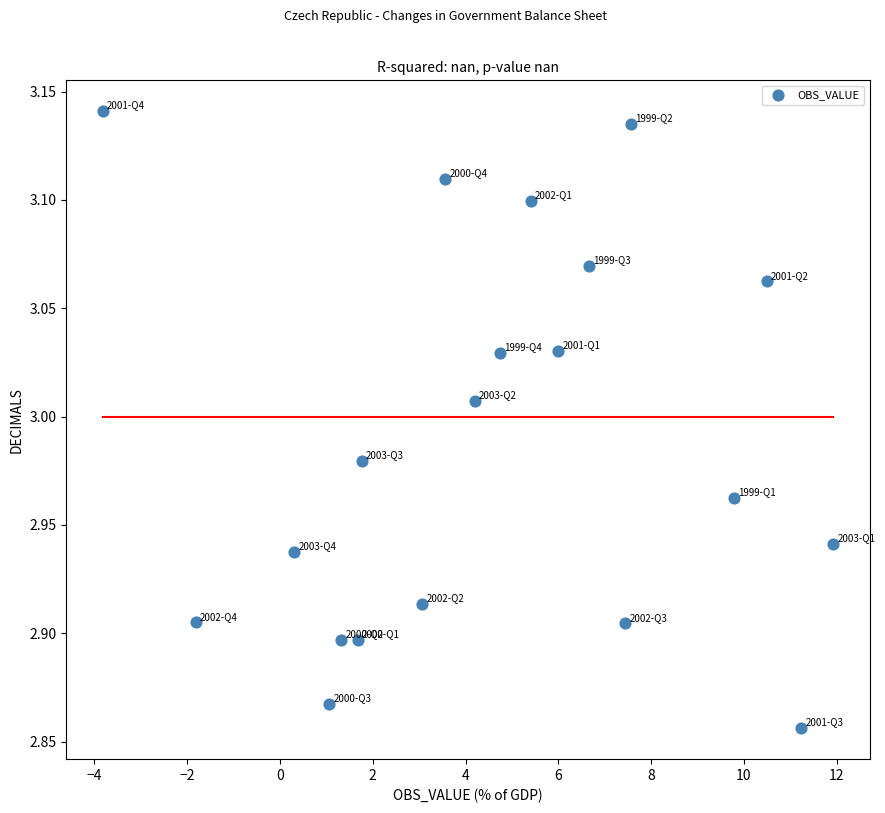

What is the range of X values (max minus min)?

15.7